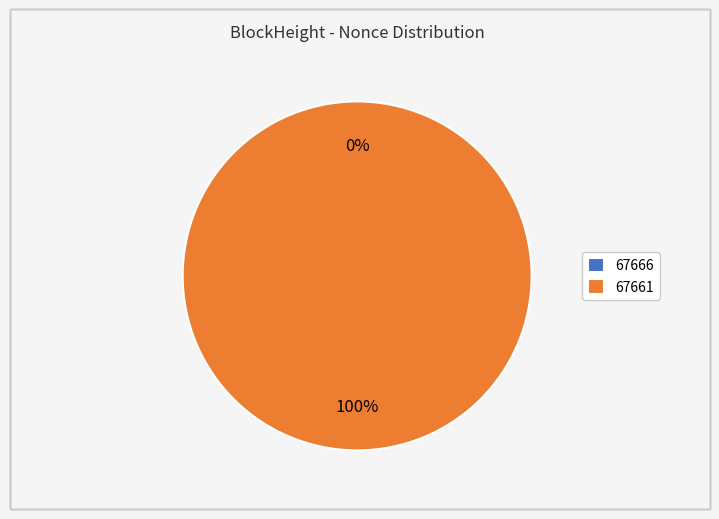

What is the smallest slice in the pie chart?

67666